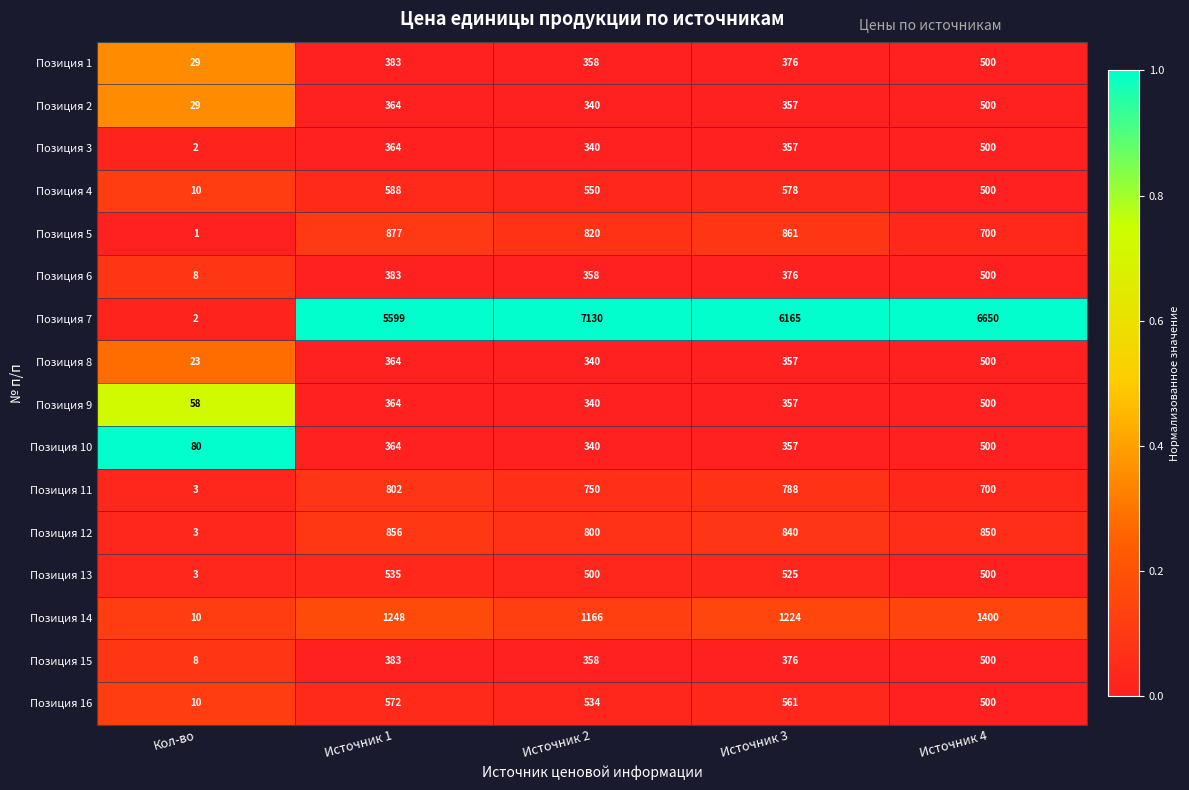

Which label corresponds to the largest value in the chart?

Источник 2